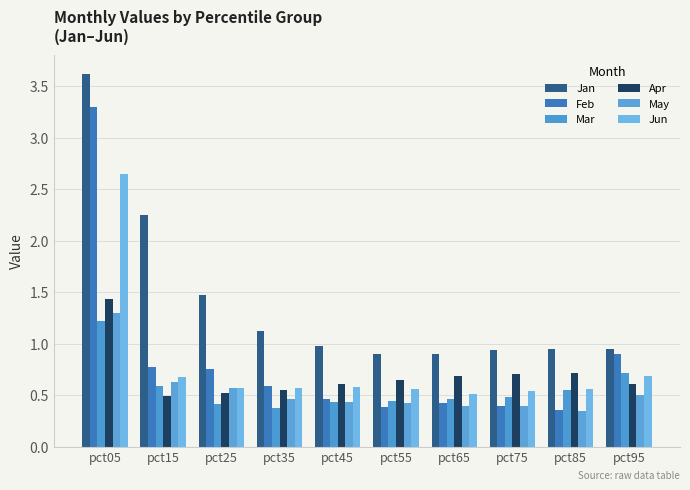

The Jan series shows 0.9 at pct75. True or false?

True